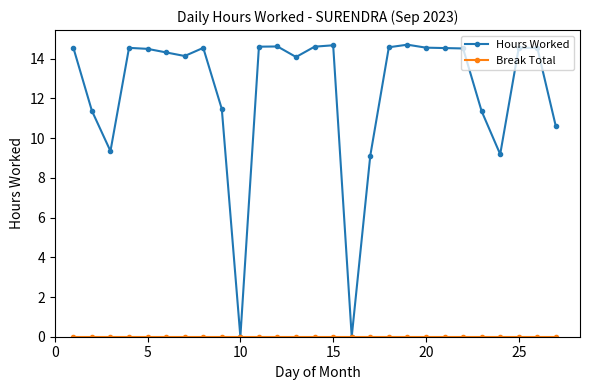

What is the difference between the maximum and minimum values in the Hours Worked series?

14.7